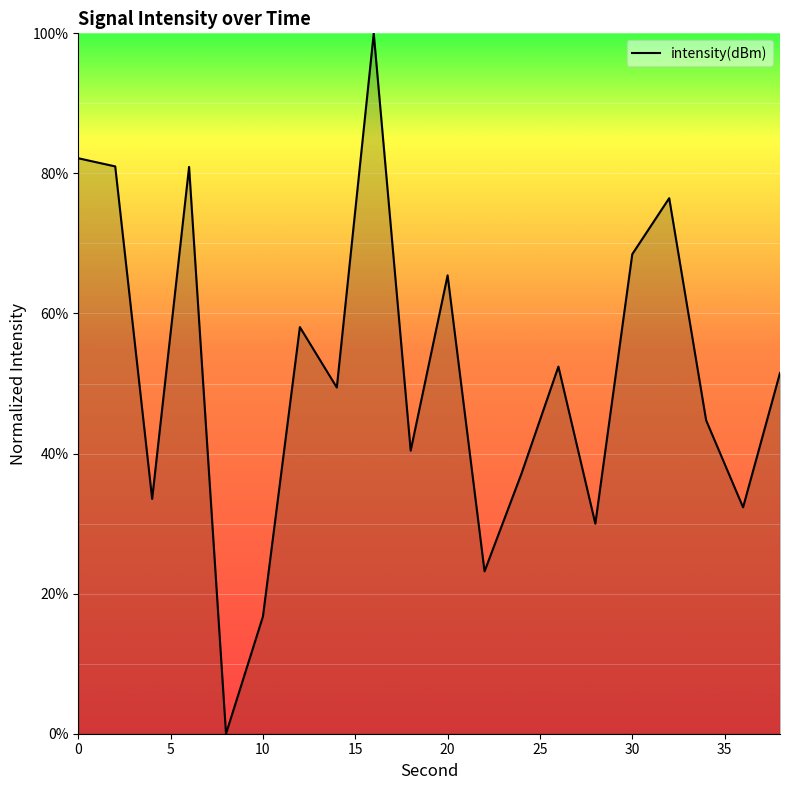

What is the difference between the maximum and minimum values?

100.0